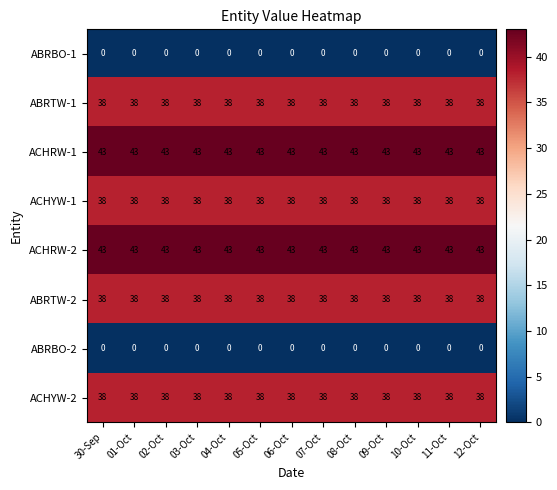

True or false: ACHRW-2 has a value of 15 at 06-Oct.

False